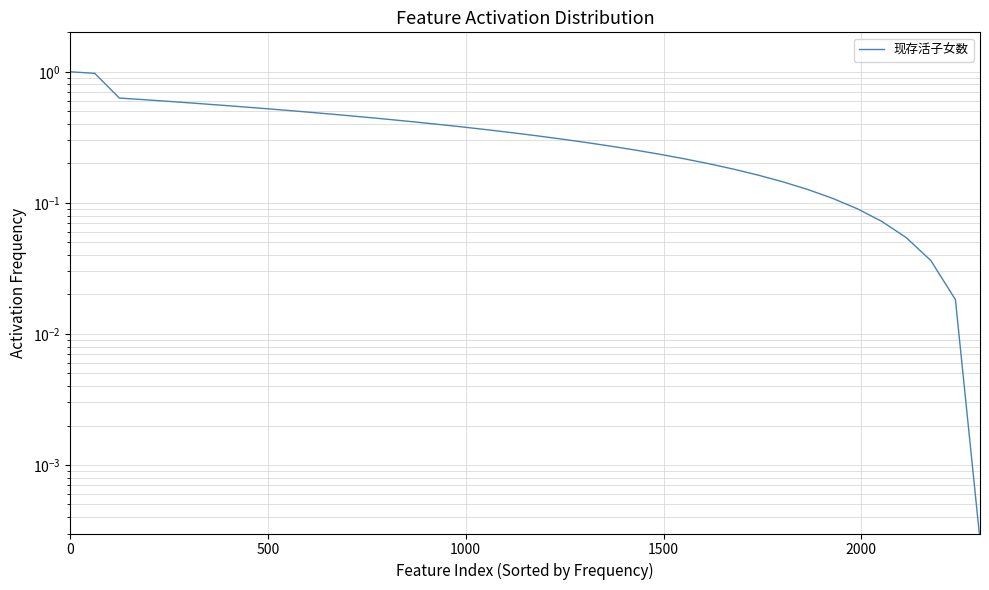

How many lines are shown in the chart?

1